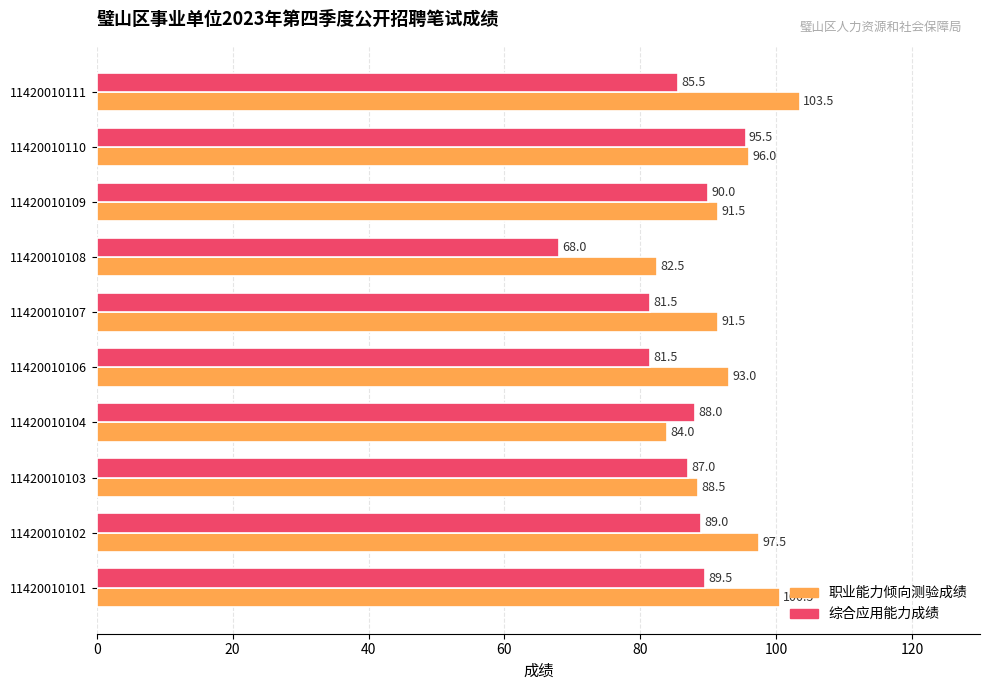

How many categories are shown in the chart?

10